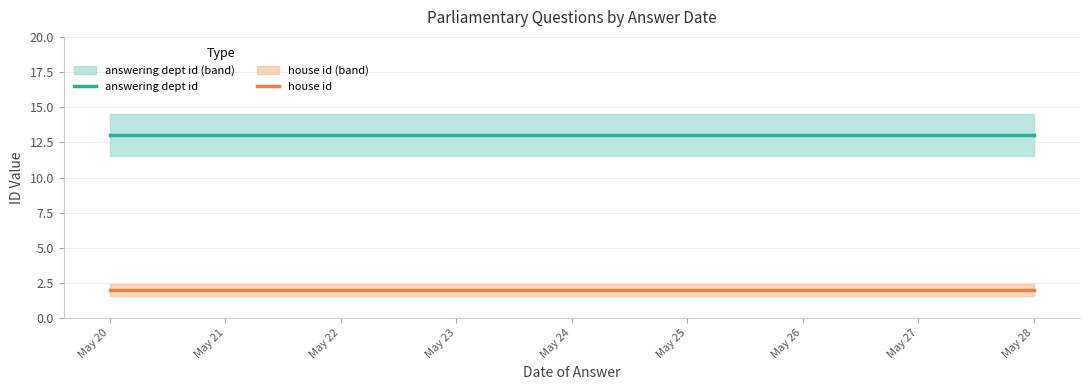

True or false: house id and answering dept id intersect in this chart.

False